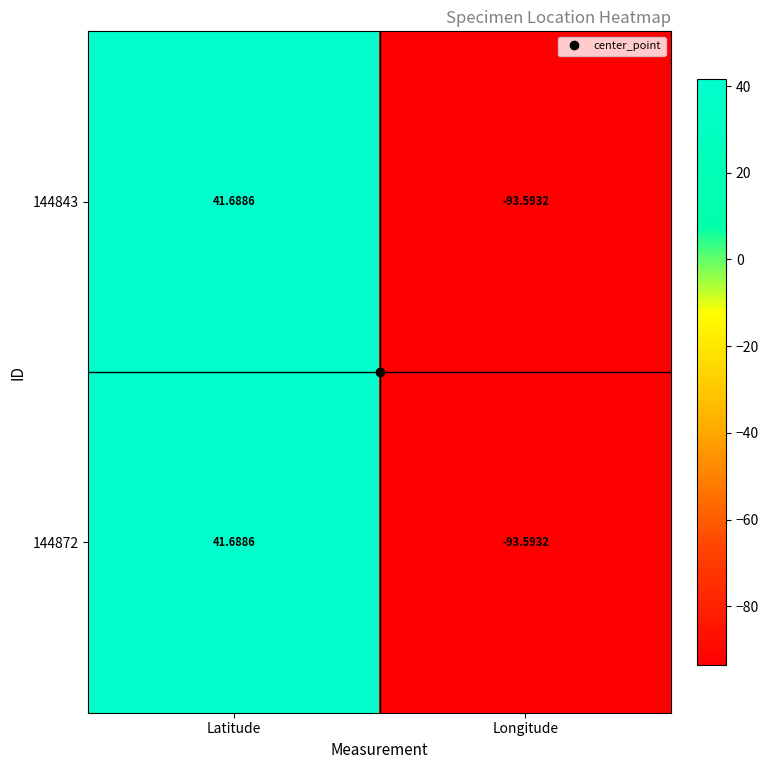

At which label is 144872 closest to -25?

Latitude